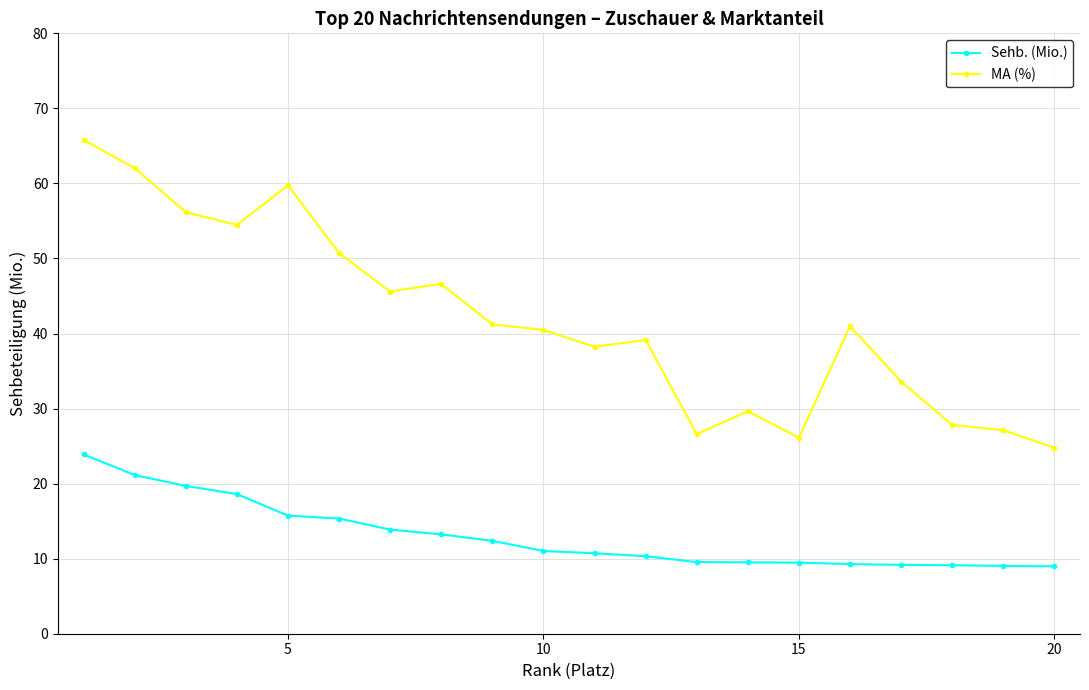

List the series in order of their peak value, highest first.

MA (%), Sehb. (Mio.)